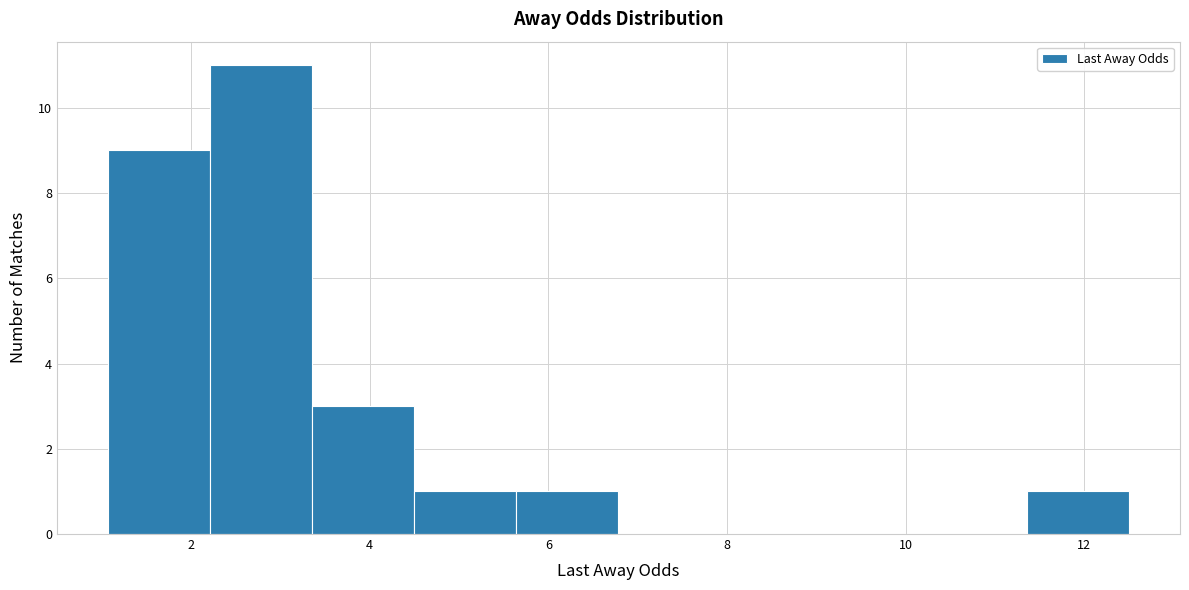

Over which range of the x-axis is the bar tallest?

2.2 to 3.4